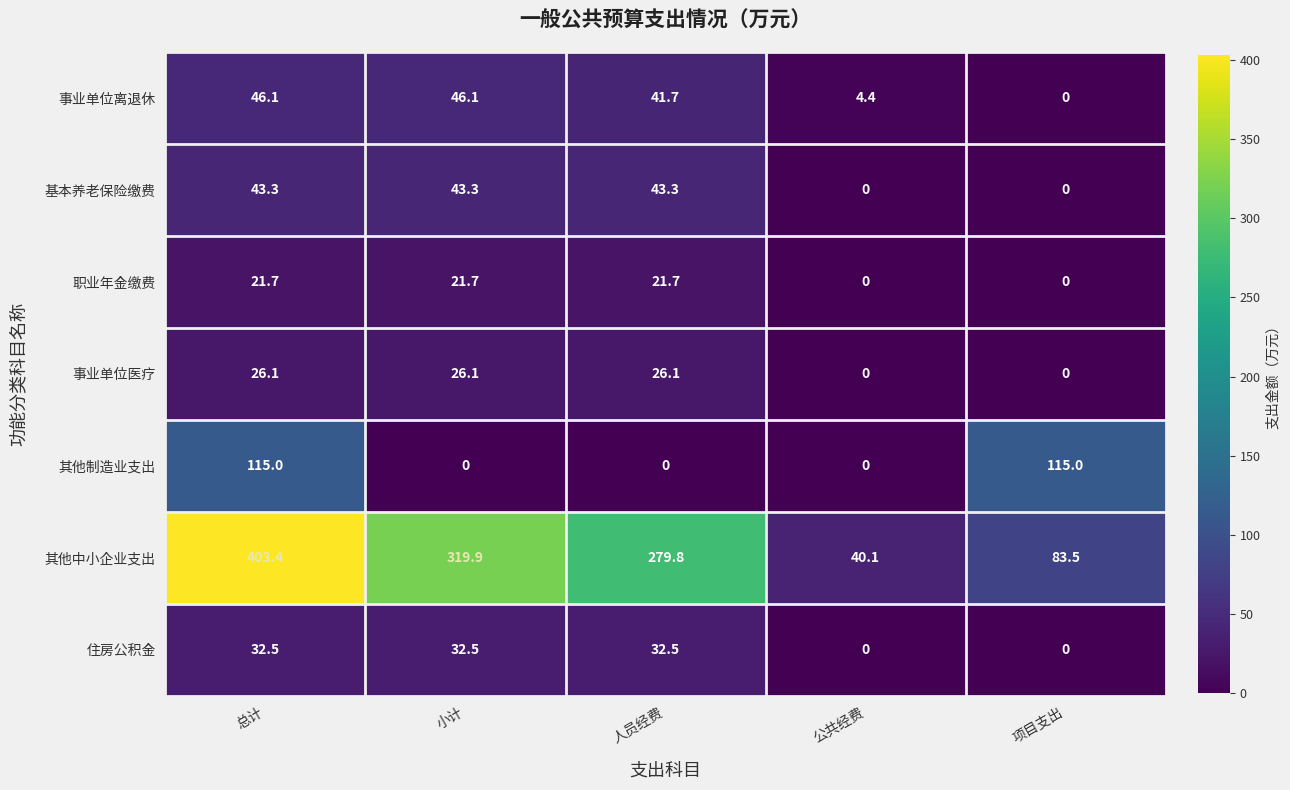

Is it true that 事业单位离退休 equals 46.1 at 总计?

True